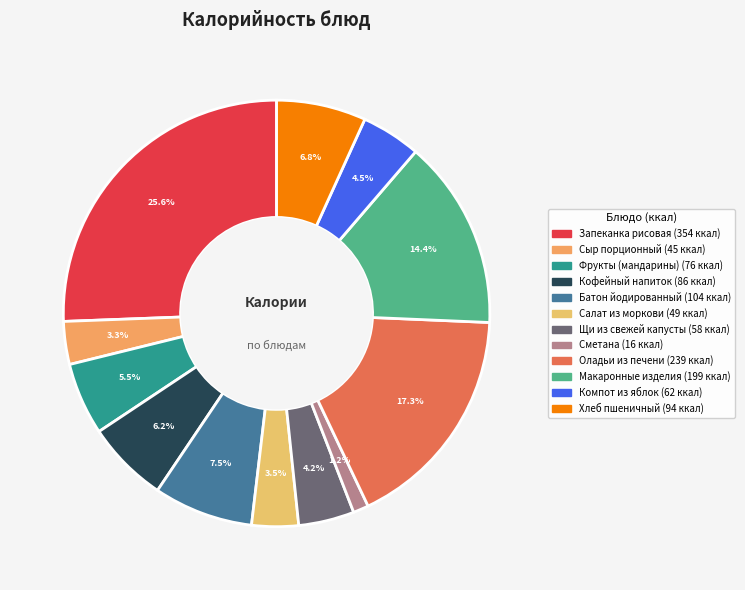

How many segments does this pie chart have?

12